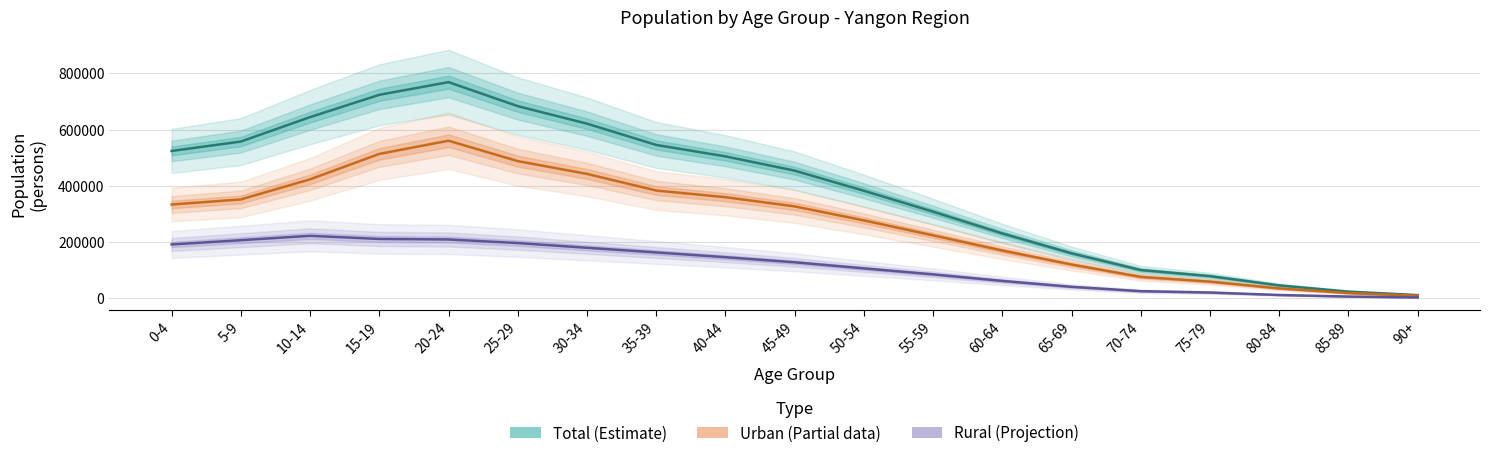

Is the value of Female at 35-39 greater than the value of Total at 50-54?

Yes